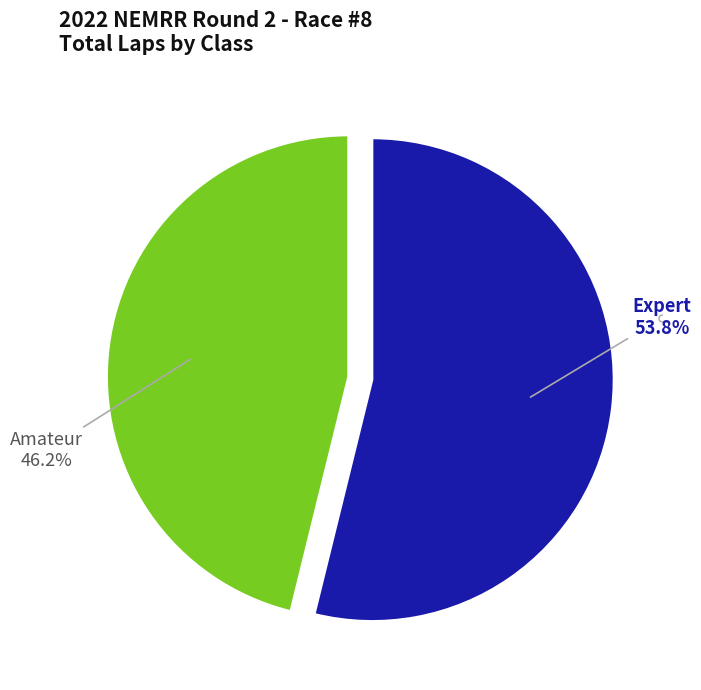

Does any single category account for the majority?

Yes